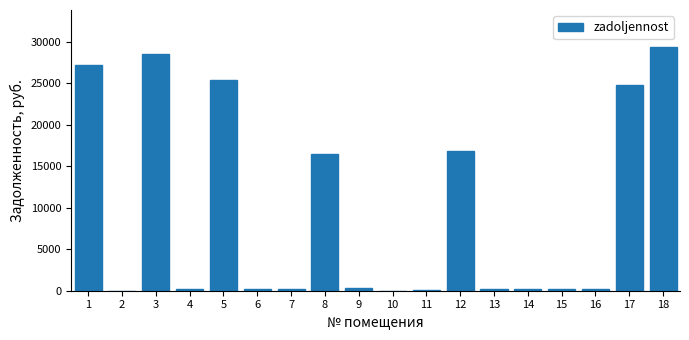

What is the sum of all values?

170762.3